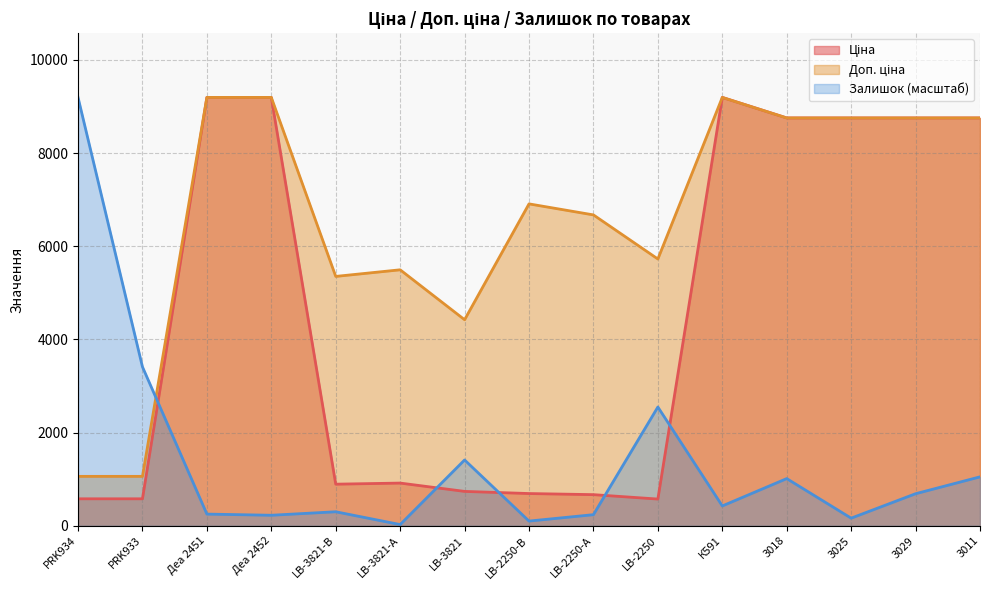

Reading left to right, extract all data points from this chart.

Ціна: PRK934=578.1	PRK933=578.1	Деа 2451=9196.3	Деа 2452=9196.3	LB-3821-В=892.2	LB-3821-А=915.8	LB-3821=737.2	LB-2250-В=691.0	LB-2250-А=667.4	LB-2250=572.7	К591=9196.3	3018=8755.5	3025=8755.5	3029=8755.5	3011=8755.5
Доп. ціна: PRK934=1060.0	PRK933=1060.0	Деа 2451=9196.3	Деа 2452=9196.3	LB-3821-В=5353.1	LB-3821-А=5495.0	LB-3821=4423.0	LB-2250-В=6910.3	LB-2250-А=6673.6	LB-2250=5727.0	К591=9196.3	3018=8755.5	3025=8755.5	3029=8755.5	3011=8755.5
Залишок: PRK934=9196.3	PRK933=3411.1	Деа 2451=249.9	Деа 2452=224.9	LB-3821-В=299.9	LB-3821-А=25.0	LB-3821=1411.9	LB-2250-В=100.0	LB-2250-А=237.4	LB-2250=2549.0	К591=424.8	3018=1012.1	3025=162.4	3029=687.2	3011=1049.6